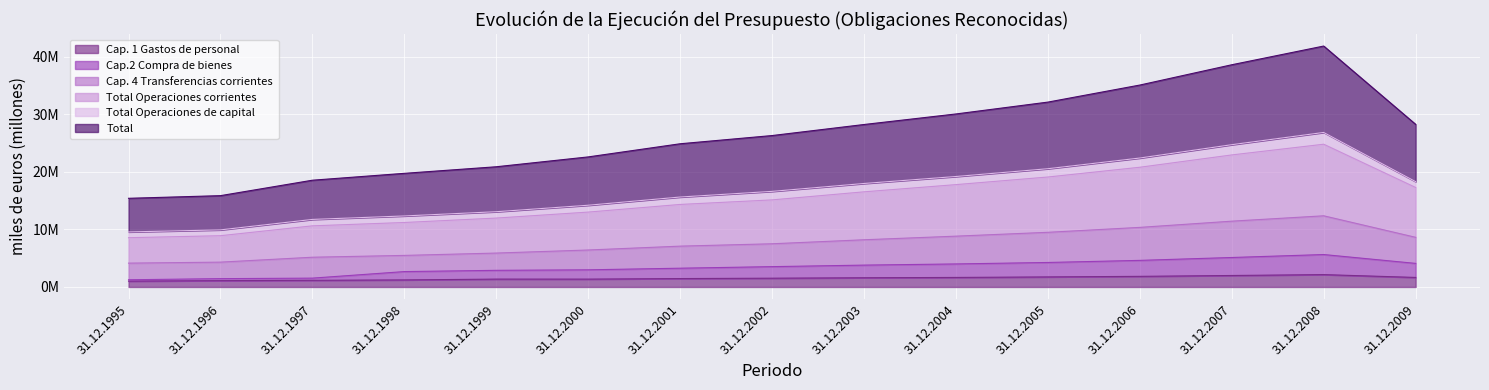

What is the value of the Total point at the 3rd from the left?

18.5